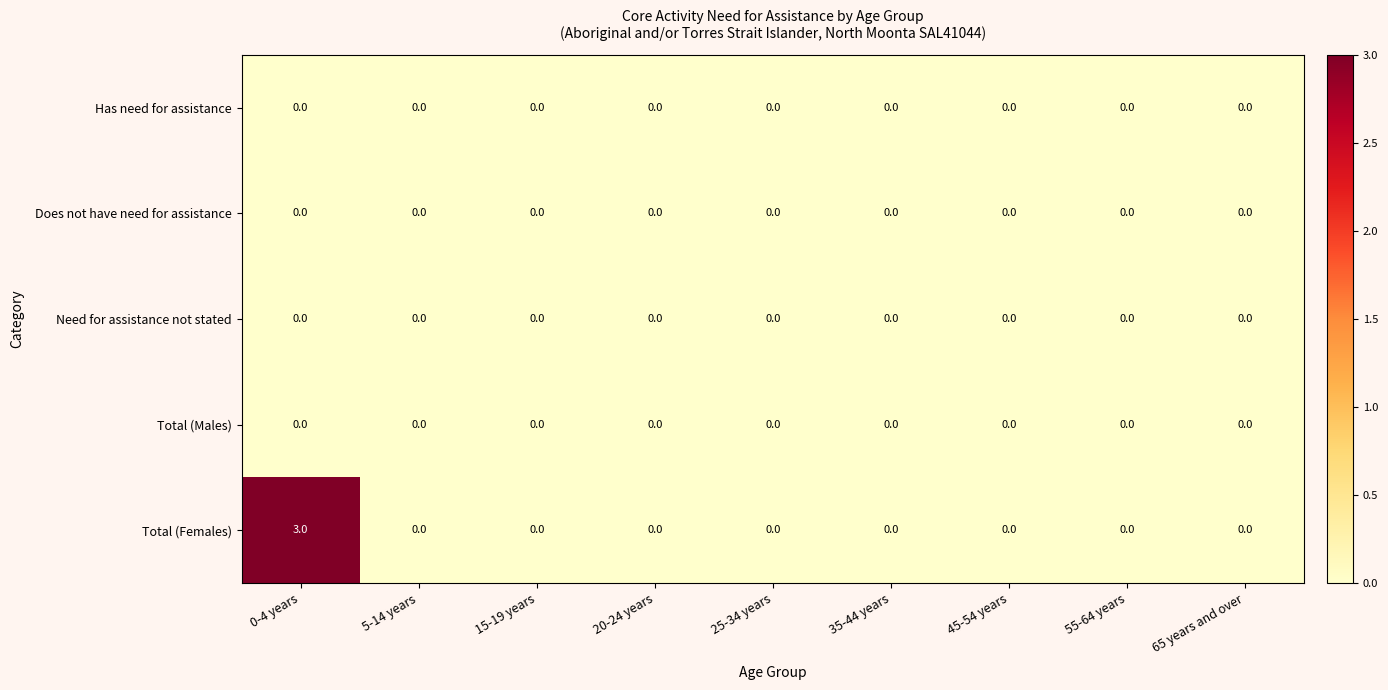

True or false: Total (Females) has a value of -2 at 5-14 years.

False